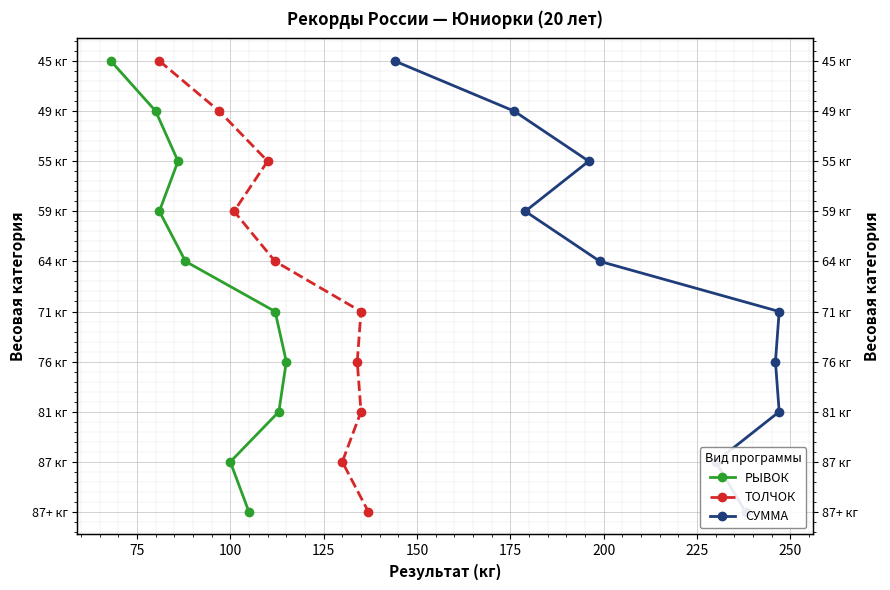

What is the difference between the maximum and second lowest values in the РЫВОК series?

8